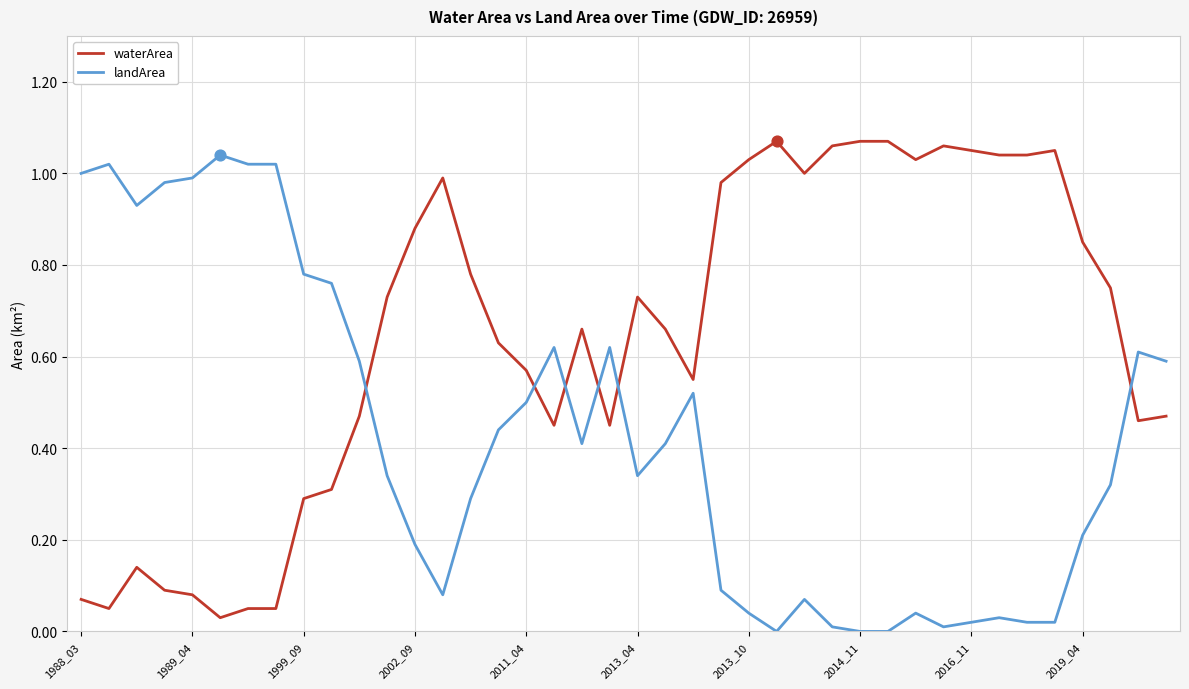

List the series in order of their overall mean, highest first.

waterArea, landArea